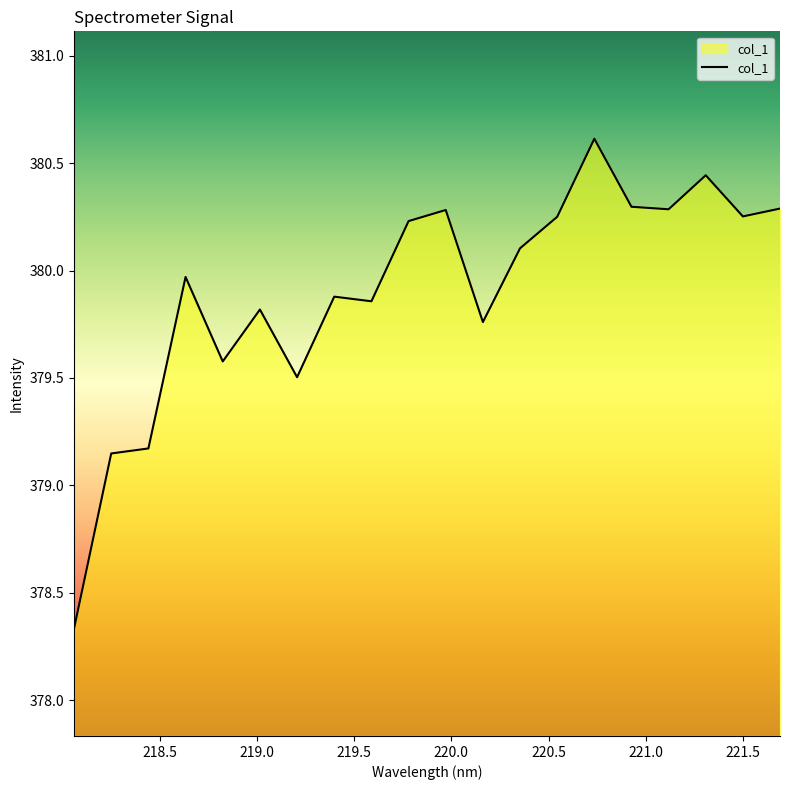

What is the greatest value displayed?

380.6